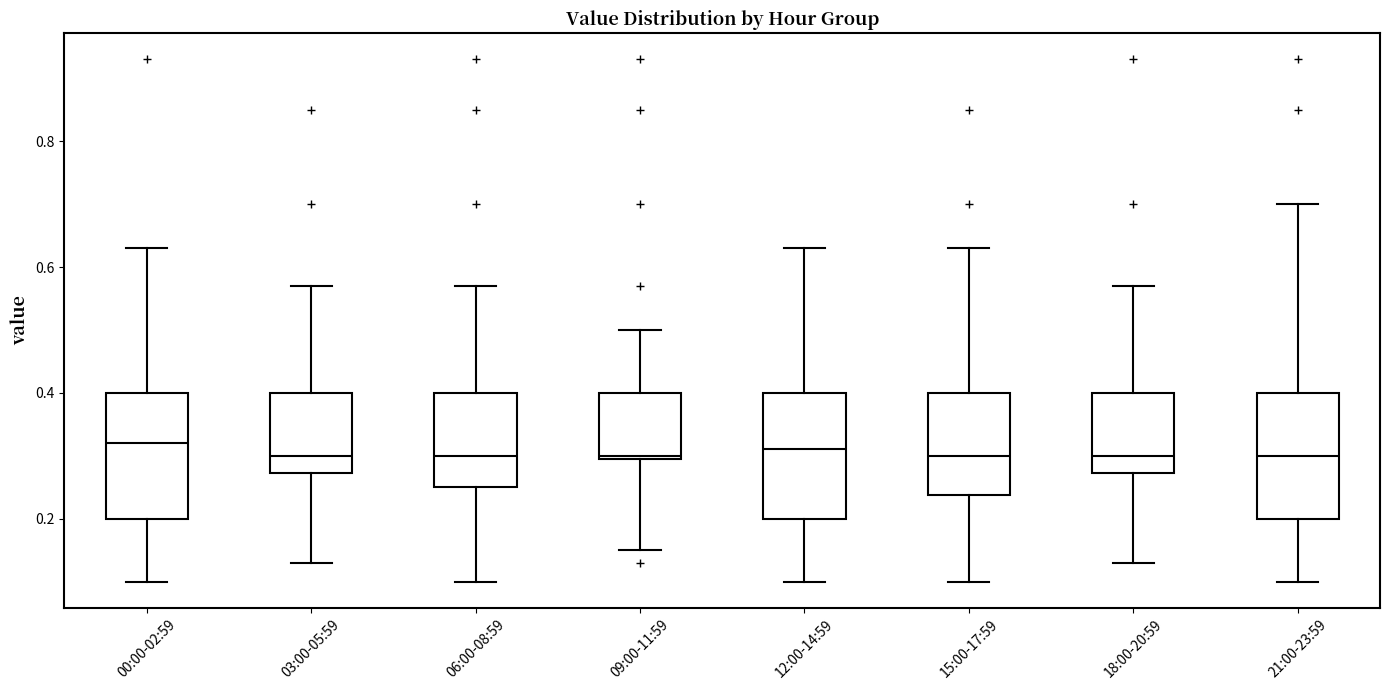

Where is the upper edge of the box for 00:00-02:59 on the y-axis? The values are not printed on the chart, so give them approximately, as read against the axis.

0.40